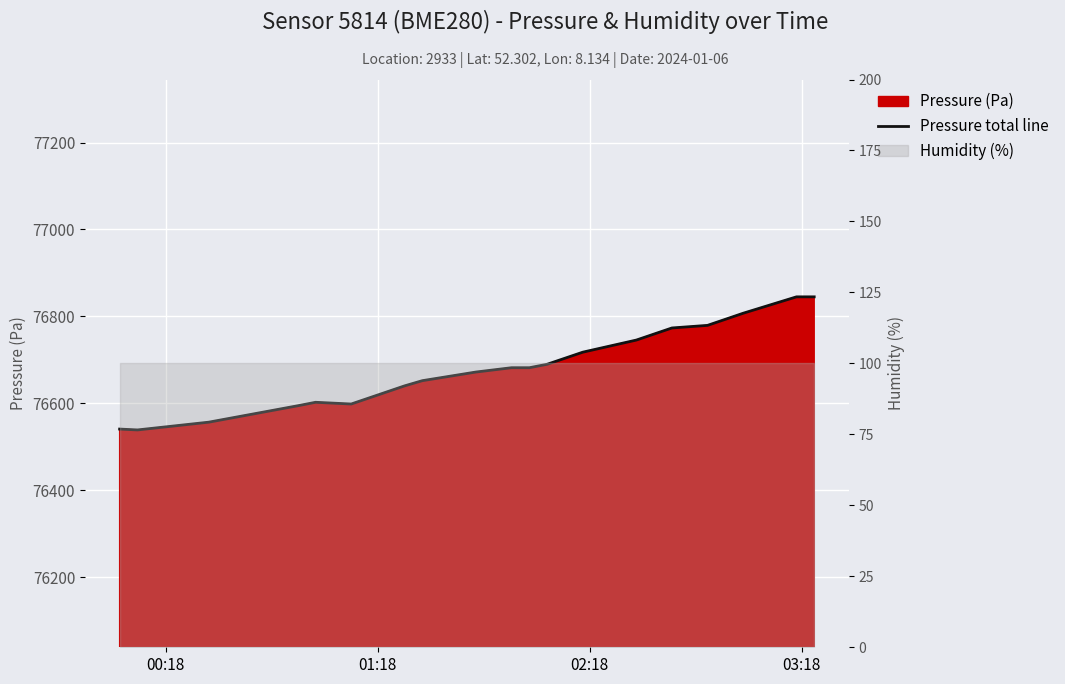

How many data points are above 76681?

11